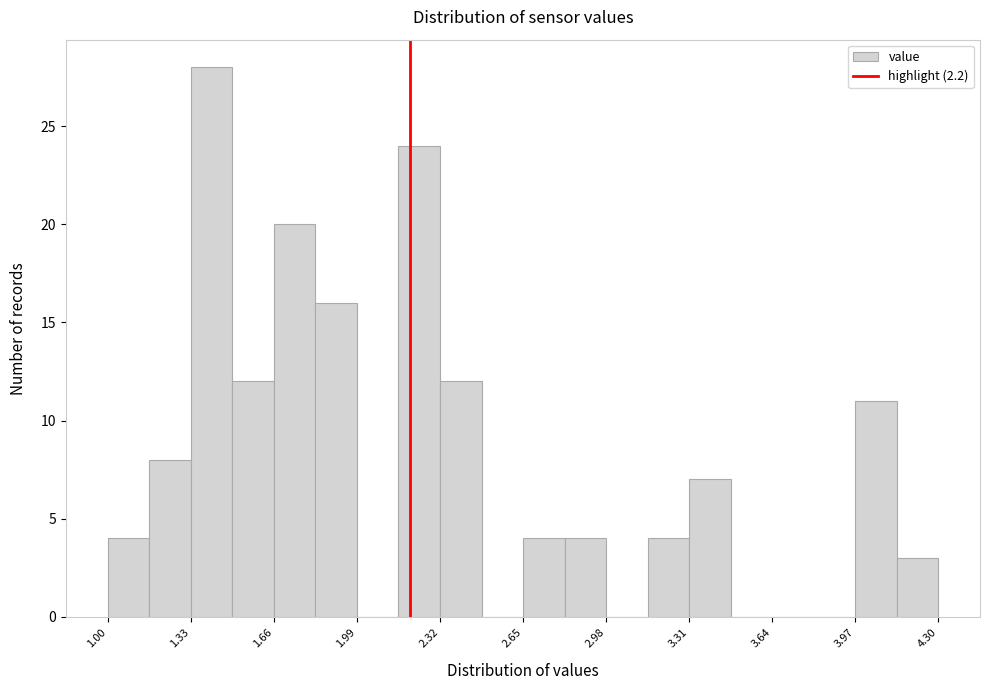

Around what value on the x-axis is the tallest bar? Give the approximate position of its centre, as read against the axis.

1.40